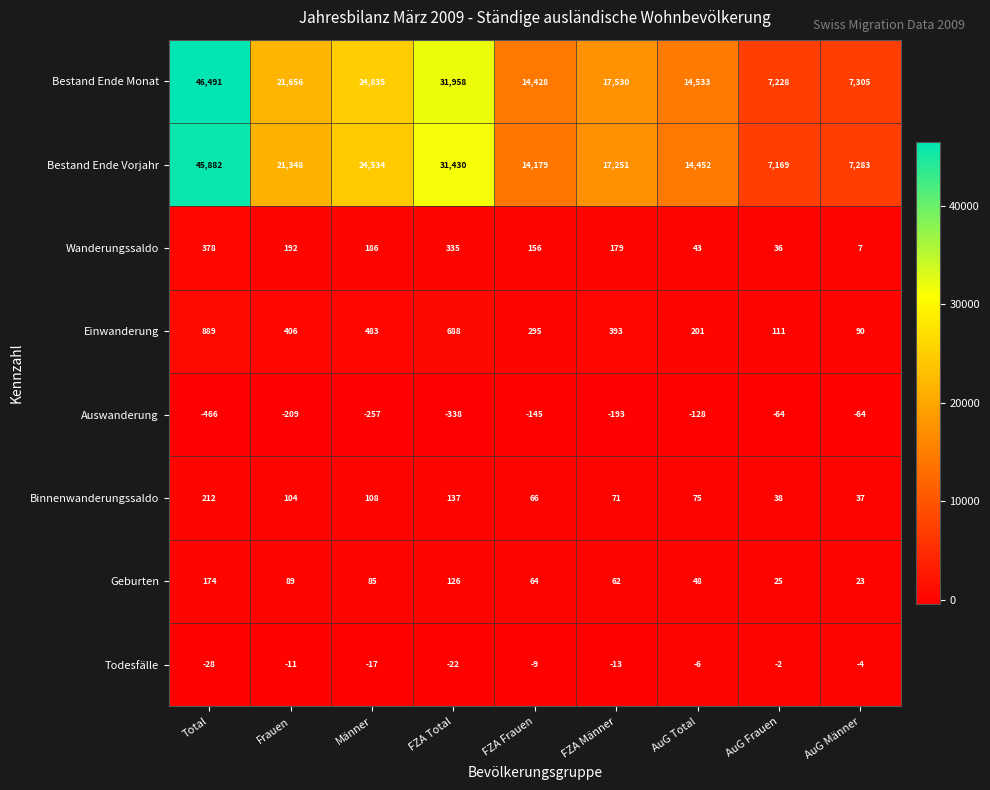

What is the approximate value of Wanderungssaldo at Frauen?

192